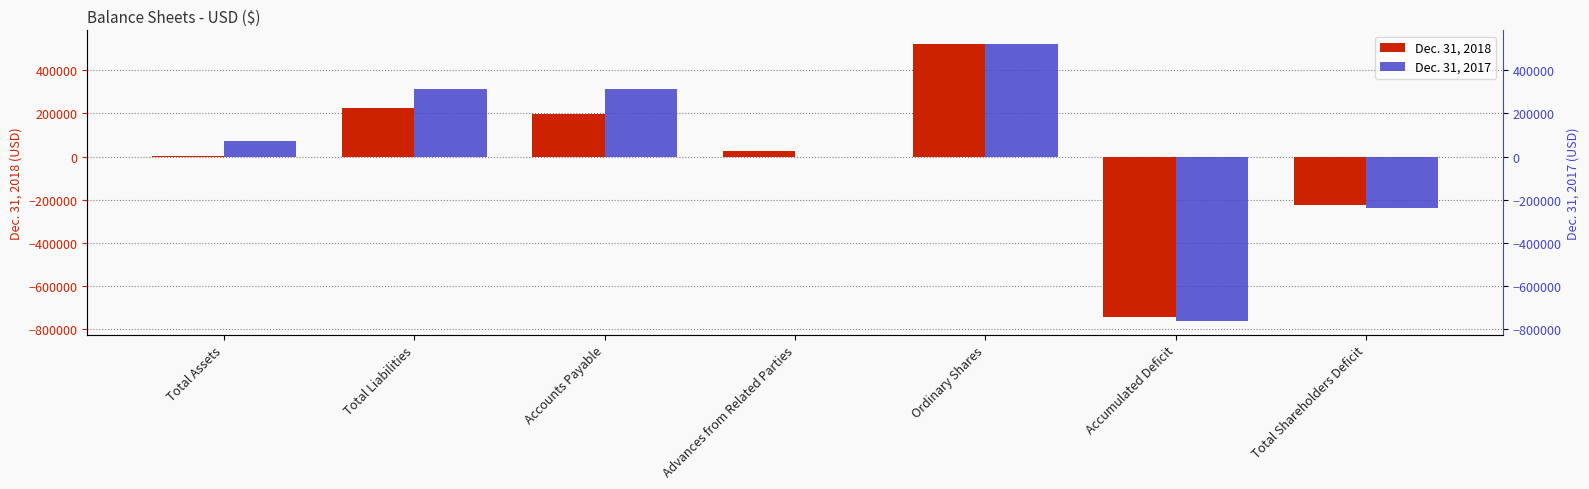

What is the minimum value shown in the chart?

-761405